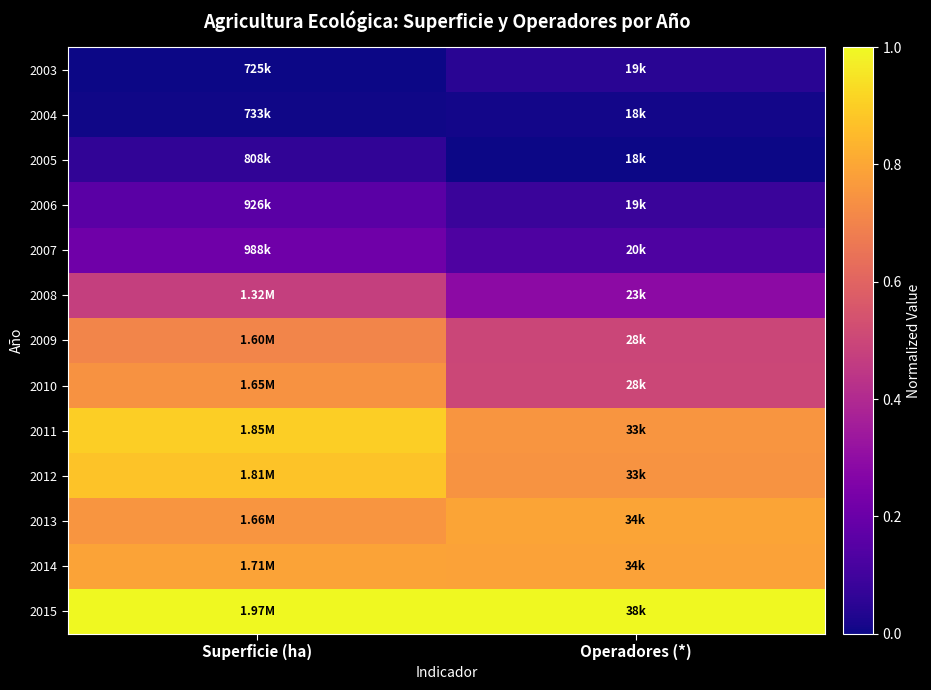

At which category is the sum across all series the highest?

Superficie (ha)